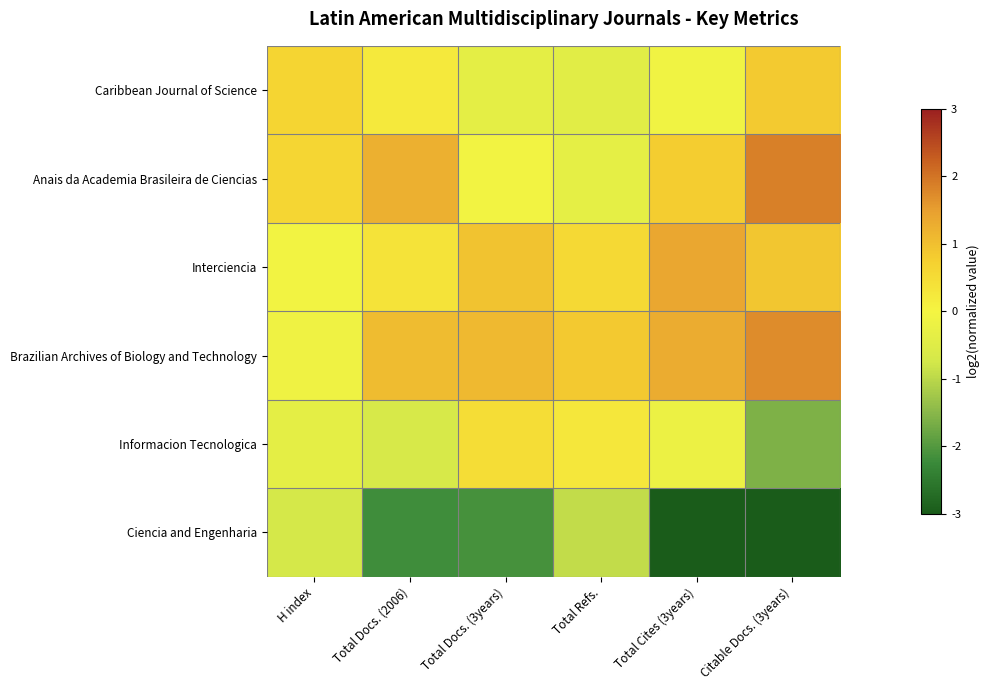

Between Total Cites (3years) and Citable Docs. (3years), which series saw the biggest shift?

Informacion Tecnologica